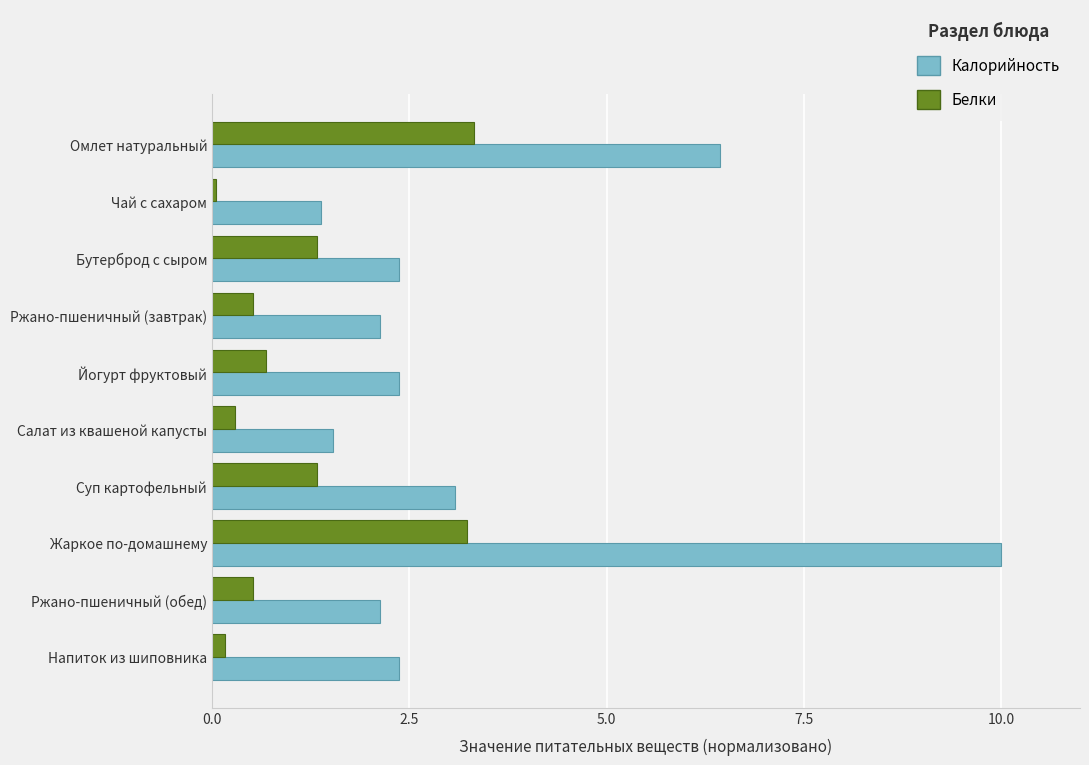

How many values in the Калорийность series exceed 2?

8